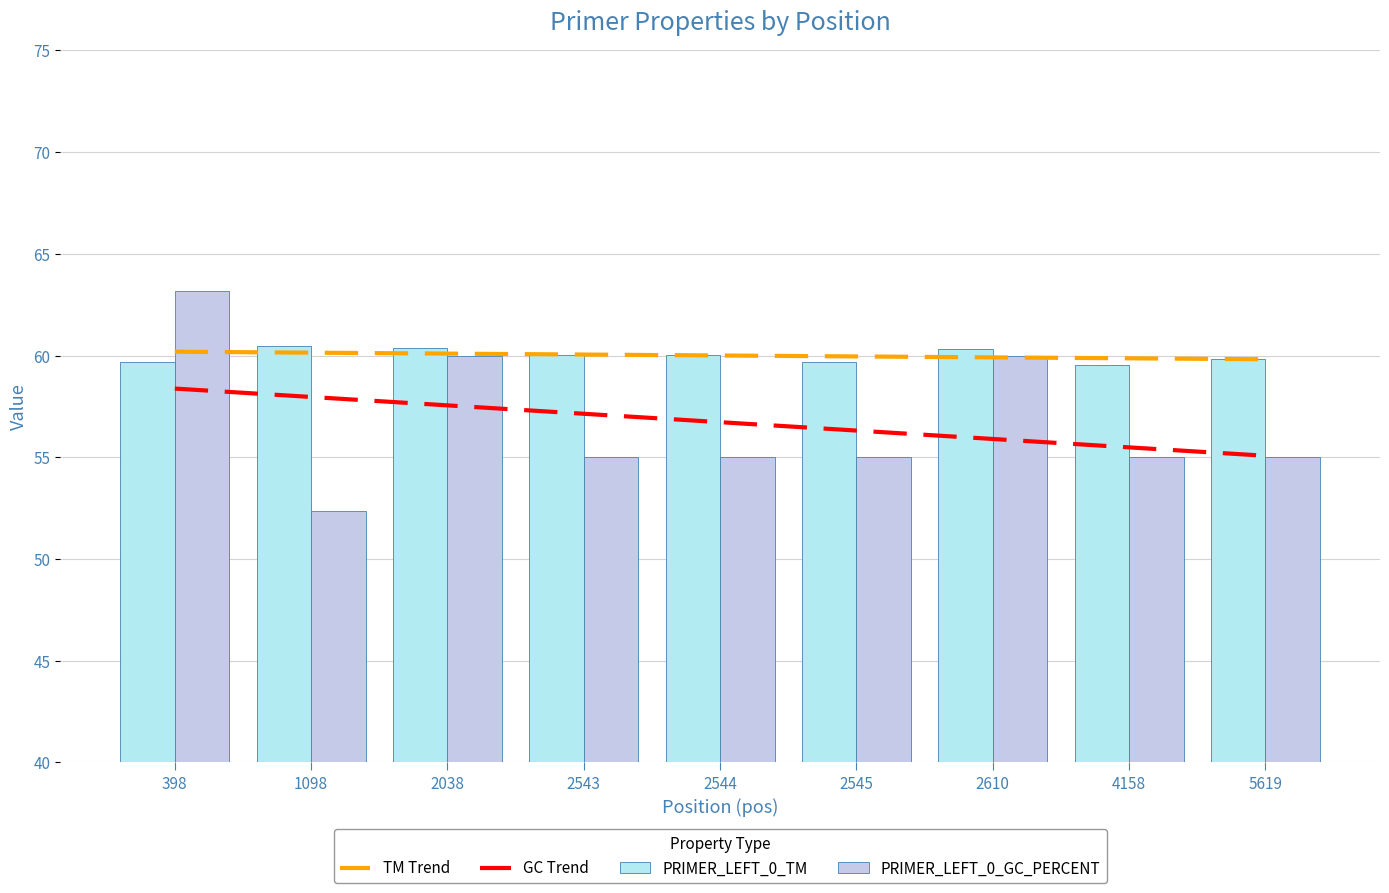

What is the difference between the highest and lowest values at 1098?

8.1